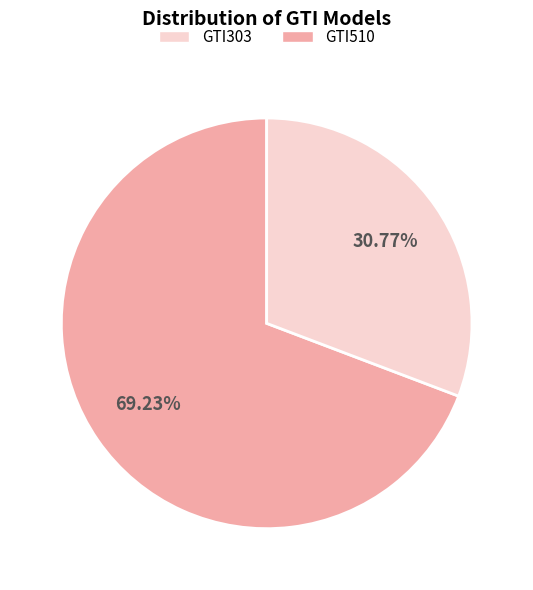

Does any single category account for the majority?

Yes